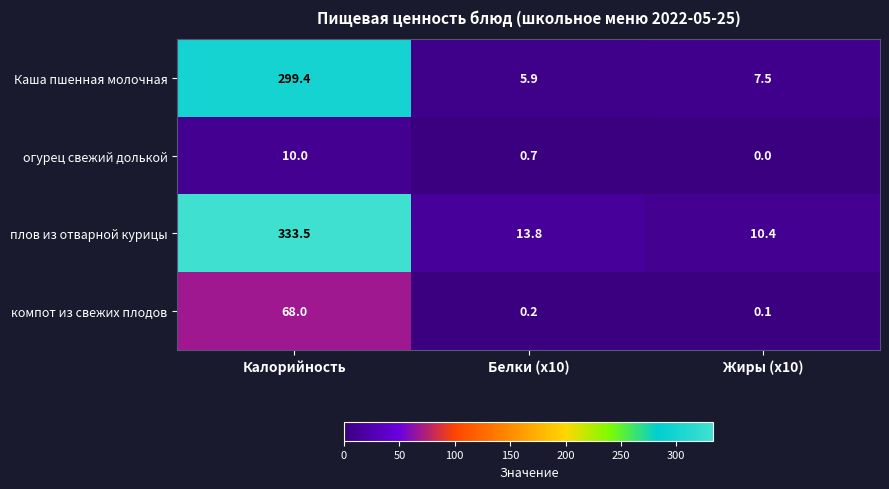

Which series changed the most between Калорийность and Жиры (x10)?

плов из отварной курицы